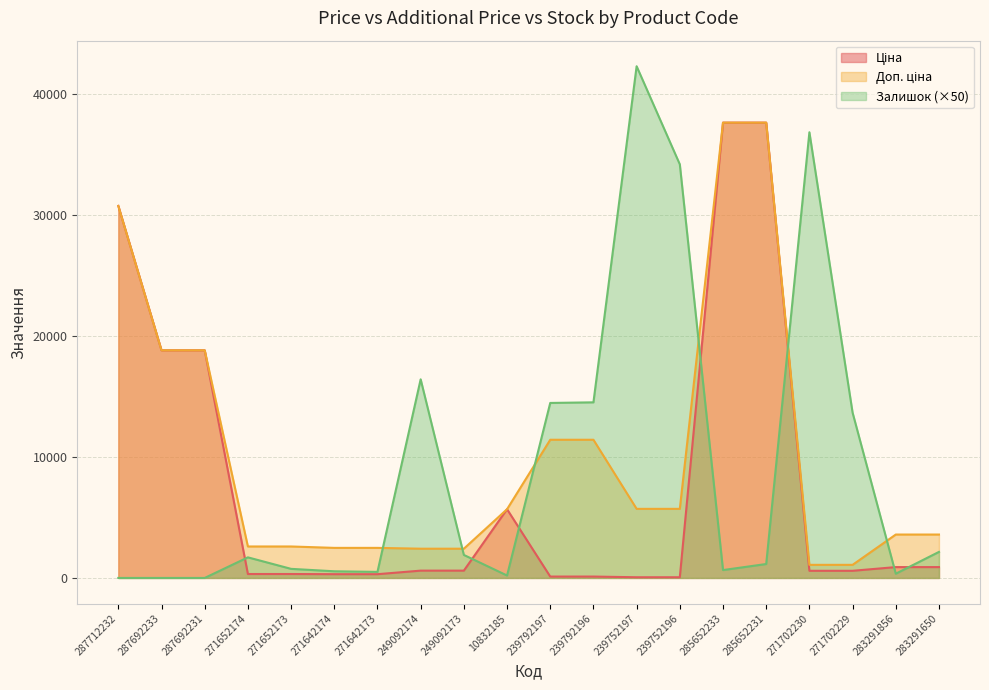

Which category has the lowest value across all series?

287712232